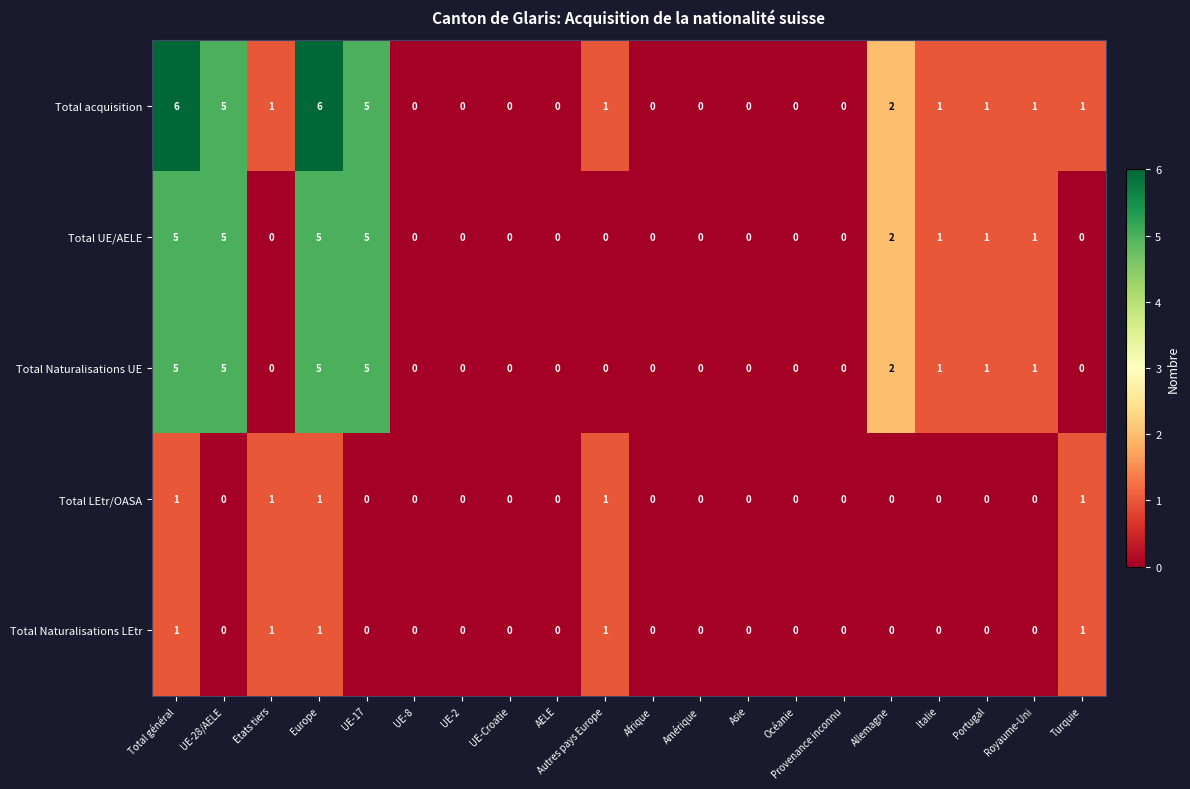

Which series has the widest spread of values?

Total acquisition